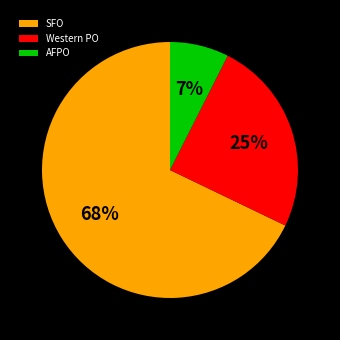

Which slice is the smallest?

AFPO